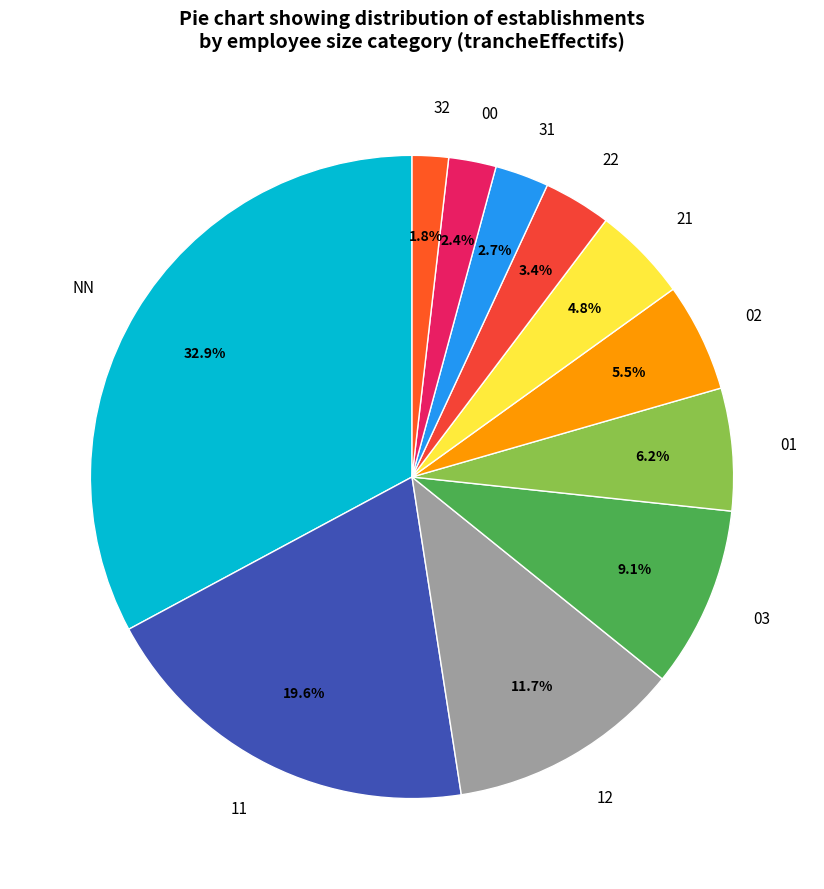

What is the largest slice in the pie chart?

NN